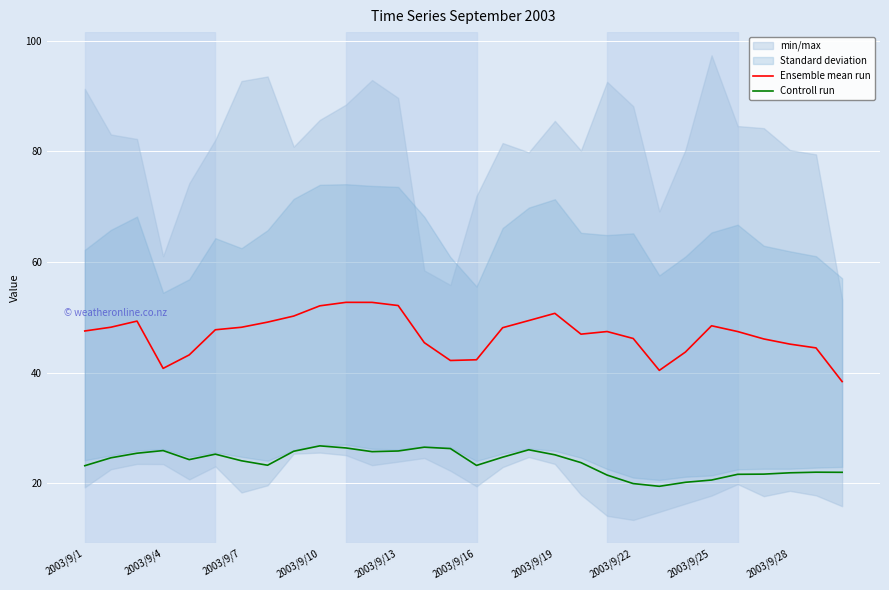

The value of Ensemble mean run at 23 is 15.9. True or false?

False